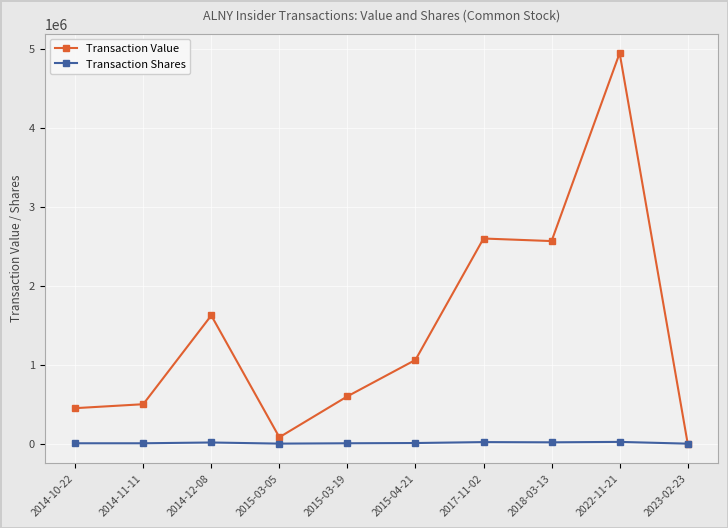

Which series has the widest spread of values?

Transaction Value